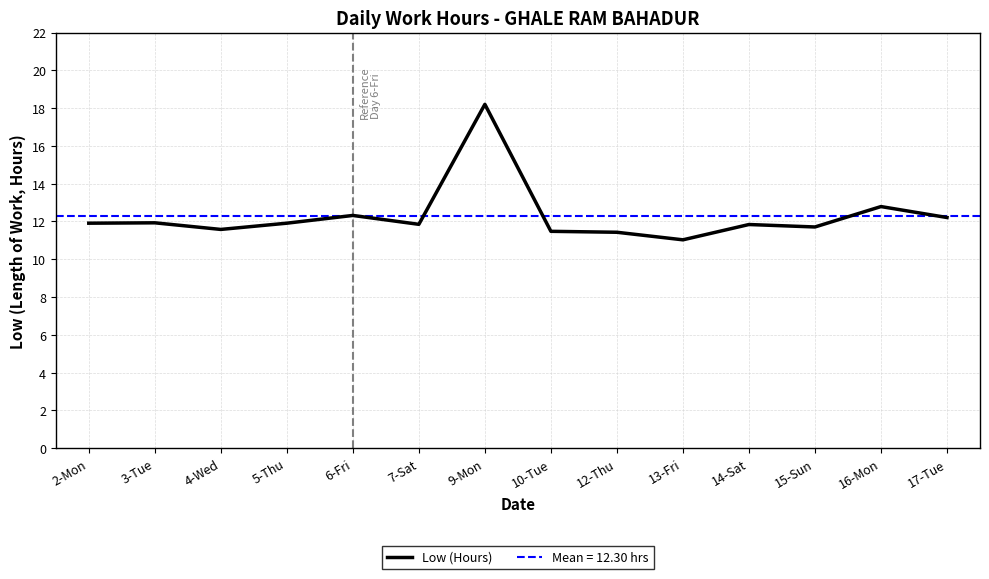

At which category does the data reach its first local peak?

3-Tue